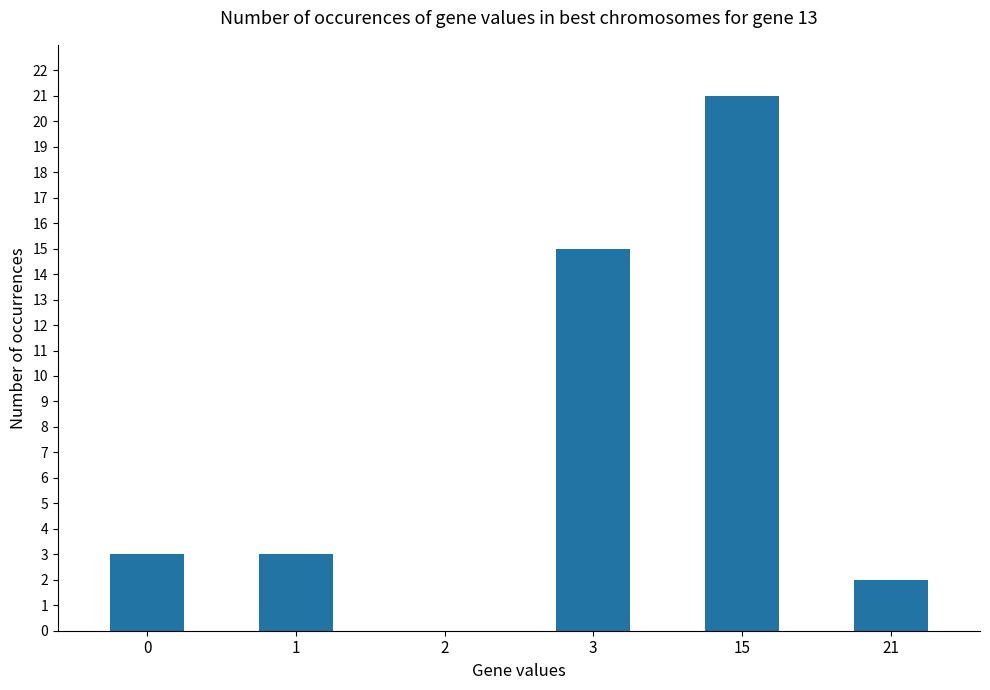

At which label is the value closest to 10?

3